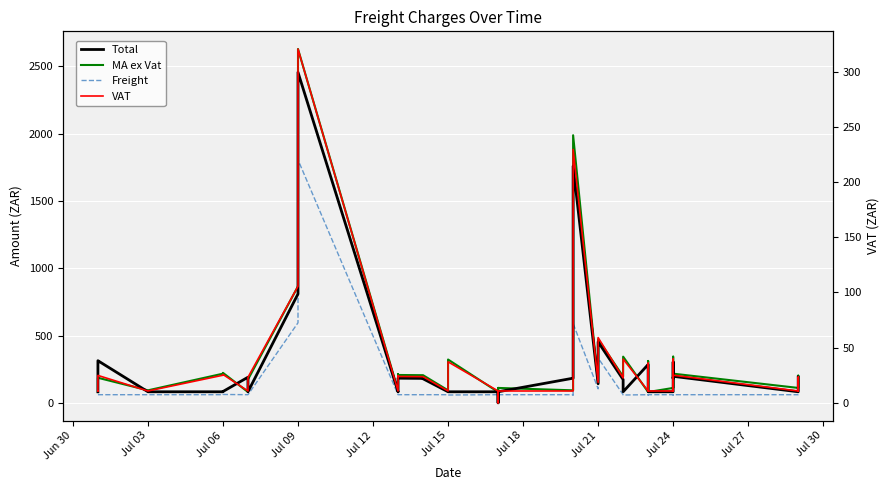

List the series in order of their peak value, lowest first.

VAT, Freight, Total, MA ex Vat